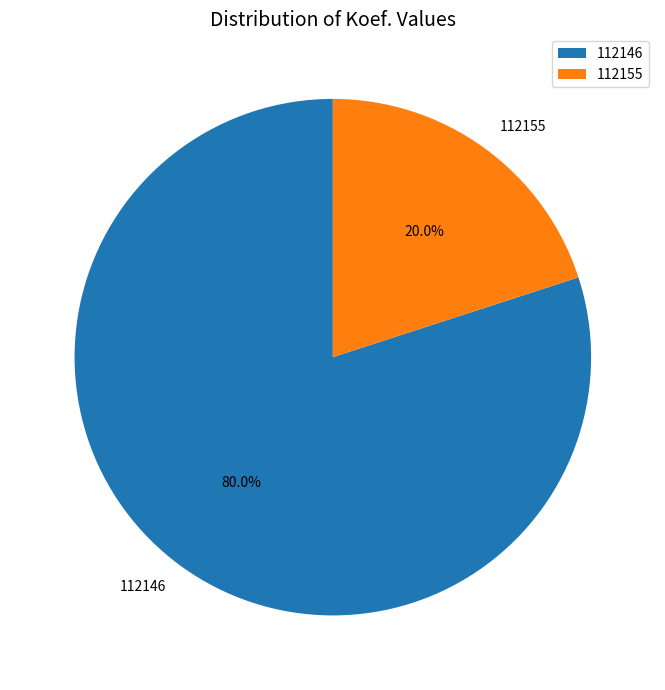

How many segments does this pie chart have?

2